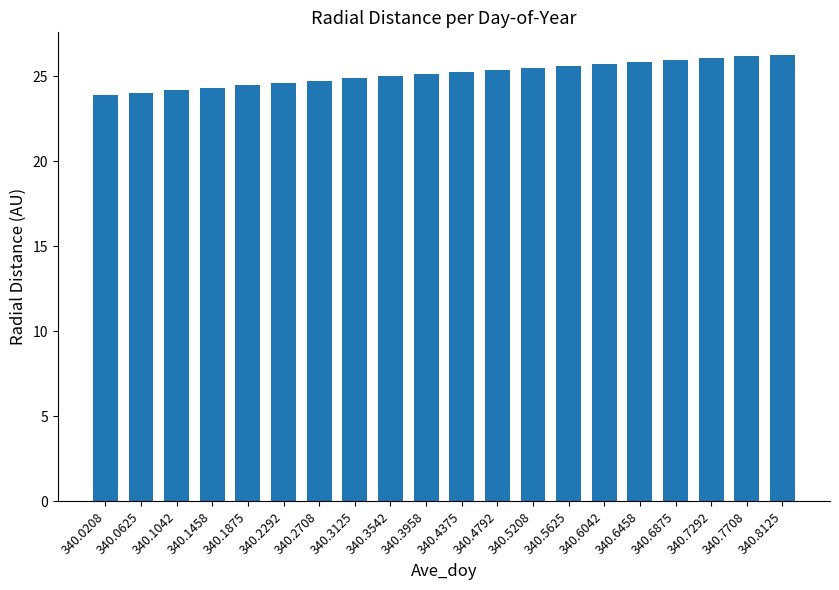

What is the sum of all values?

503.3